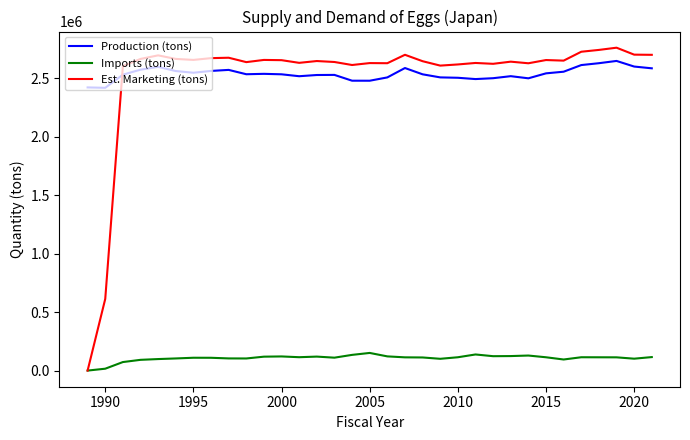

True or false: Production (tons) has more than 2 interior local peaks.

True